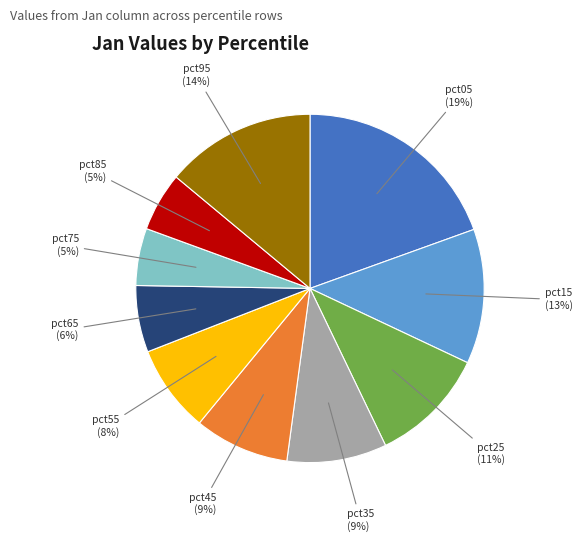

True or false: pct65 accounts for 15% of the total.

False